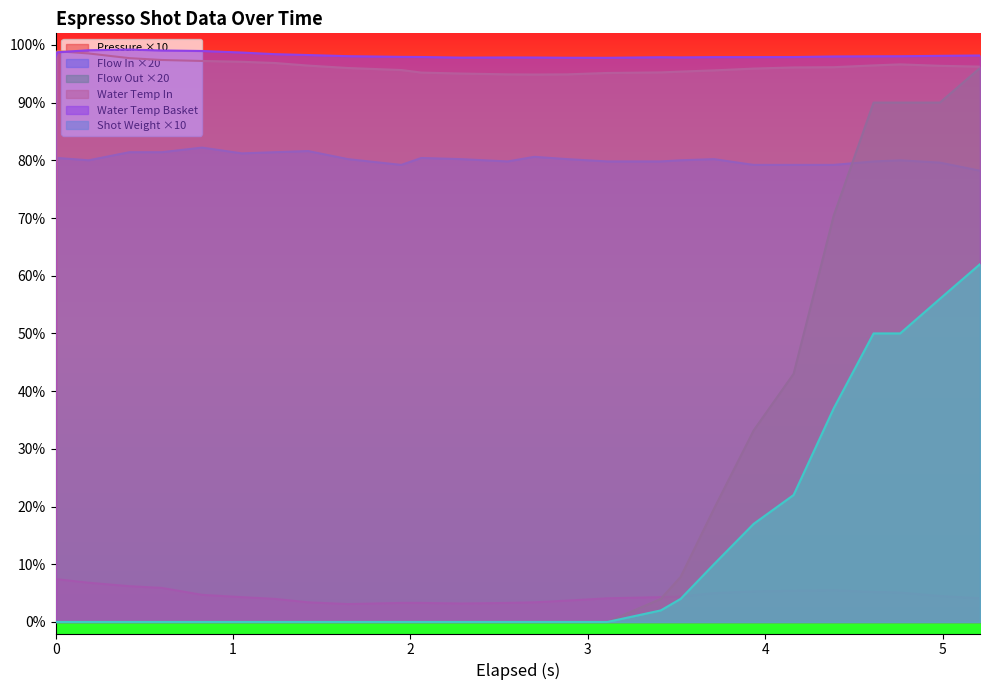

Reading left to right, transcribe all the data shown in this chart.

pressure: 0.0	7.4	6.8	6.2	5.9	4.7	4.3	4.0	3.4	3.1	3.3	3.3	3.2	3.3	3.4	3.7	4.1	4.3	4.4	5.0	5.3	5.4	5.5	5.2	5.1	4.5	4.1
flow_in: 0.0	80.4	80.0	81.4	81.4	82.2	81.2	81.4	81.6	80.2	79.2	80.4	80.2	79.8	80.6	80.2	79.8	79.8	80.0	80.2	79.2	79.2	79.2	79.8	80.0	79.6	78.2
flow_out: 0.0	0.0	0.0	0.0	0.0	0.0	0.0	0.0	0.0	0.0	0.0	0.0	0.0	0.0	0.0	0.0	0.0	4.0	7.8	19.6	33.2	43.0	70.4	90.0	90.0	90.0	96.0
water_temperature_in: 0.0	98.9	98.5	97.7	97.4	97.2	97.1	96.9	96.4	96.0	95.6	95.2	95.0	94.9	94.9	94.9	95.1	95.2	95.4	95.6	95.9	96.1	96.1	96.4	96.6	96.4	96.2
water_temperature_basket: 98.0	98.7	99.1	99.2	99.0	98.9	98.7	98.4	98.2	98.0	97.9	97.9	97.8	97.8	97.8	97.8	97.8	97.9	97.8	97.9	97.9	97.9	98.0	98.0	98.0	98.1	98.2
current_total_shot_weight: 0.0	0.0	0.0	0.0	0.0	0.0	0.0	0.0	0.0	0.0	0.0	0.0	0.0	0.0	0.0	0.0	0.0	2.0	4.0	10.0	17.0	22.0	37.0	50.0	50.0	56.0	62.0